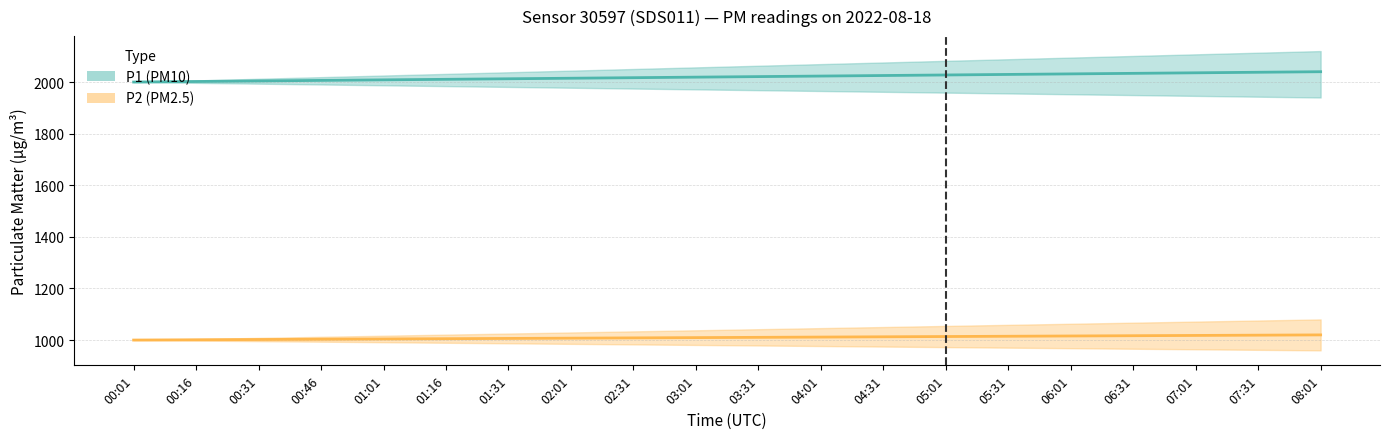

True or false: P2 (PM2.5) and P1 (PM10) intersect in this chart.

False